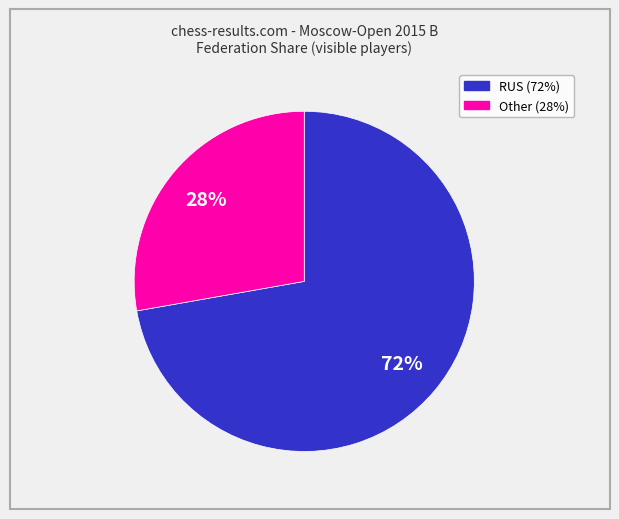

To the nearest percent, what is the combined percentage of RUS and Other?

100%